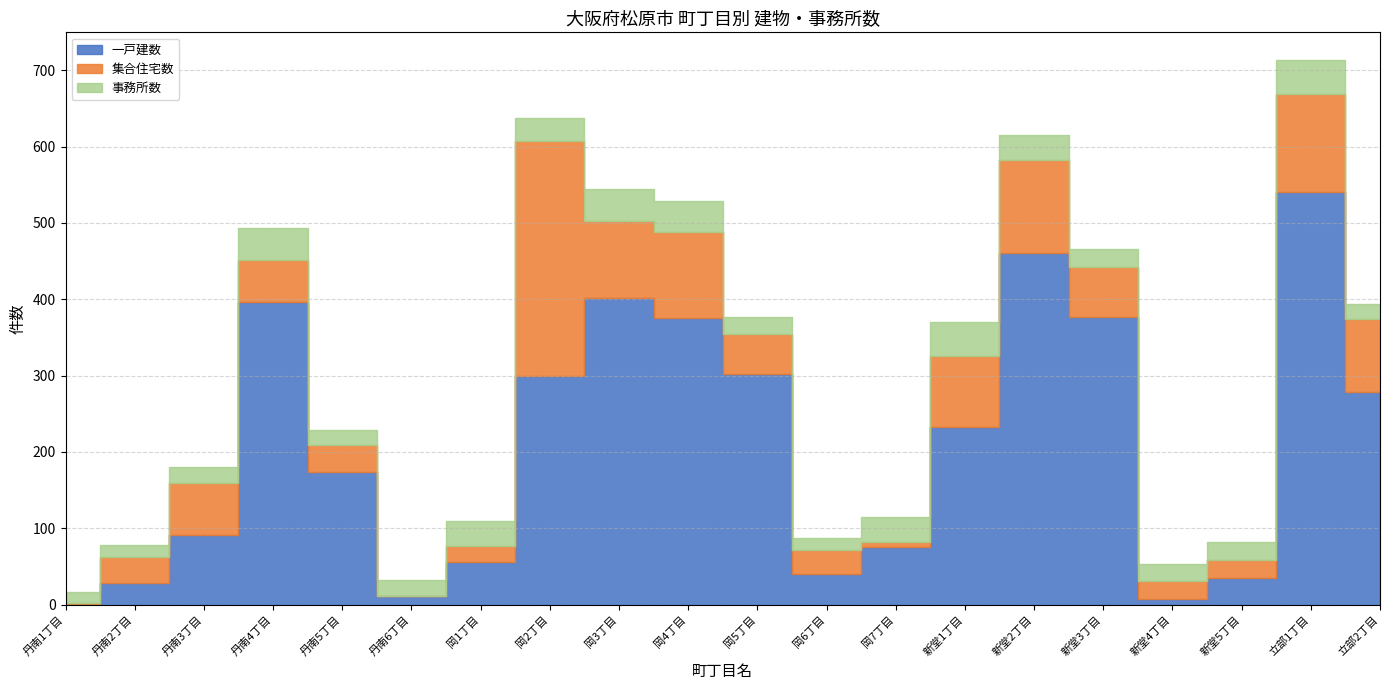

What is the value of the 事務所数 point at the 8th from the left?

29